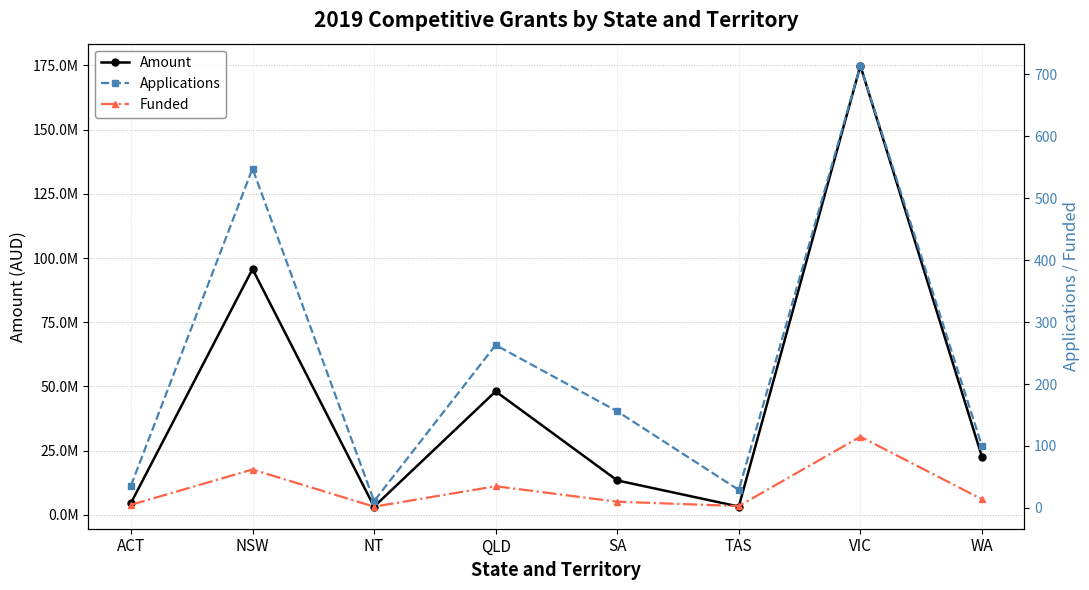

What is the sum of the Funded values at NSW and NT?

64.0